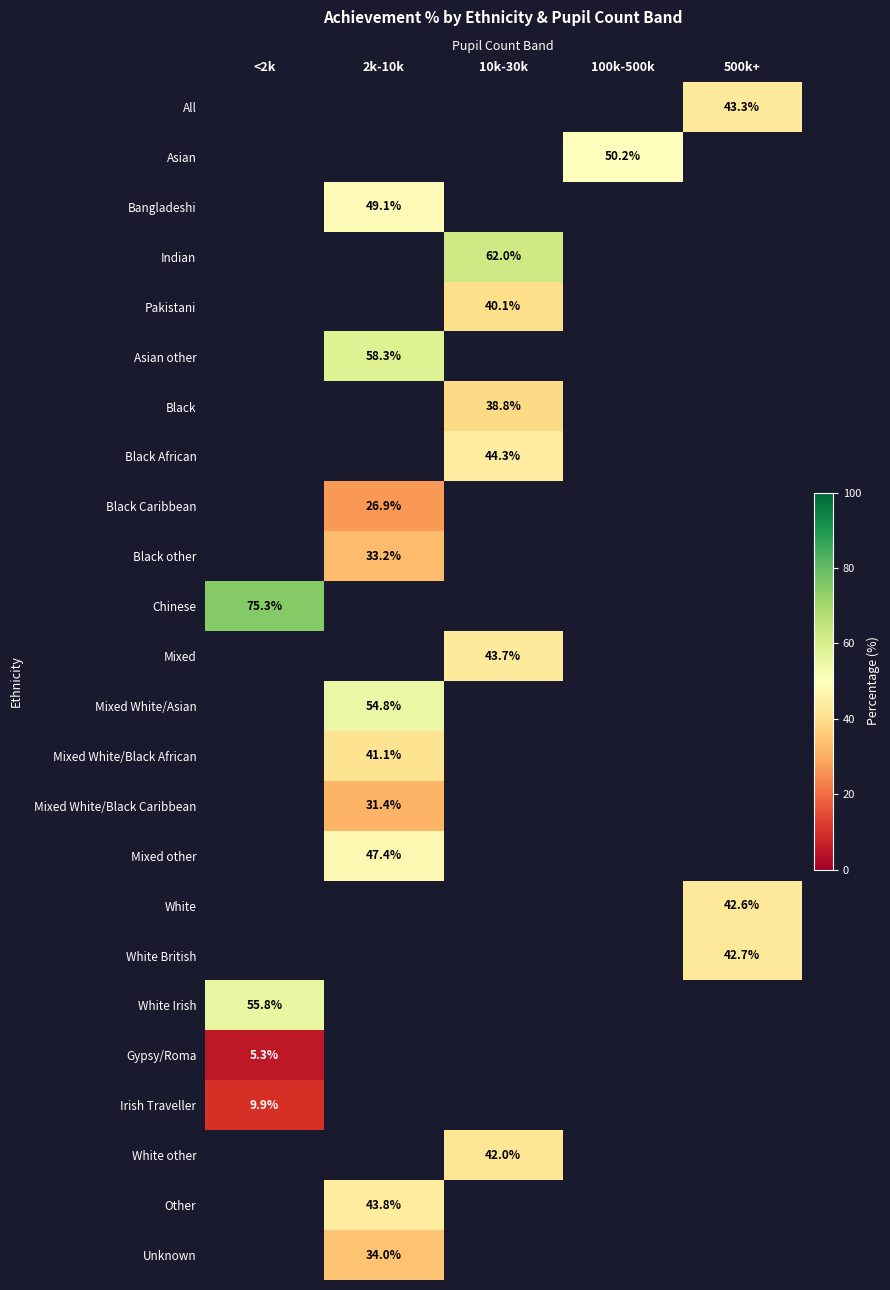

Count the number of data series in this chart.

24